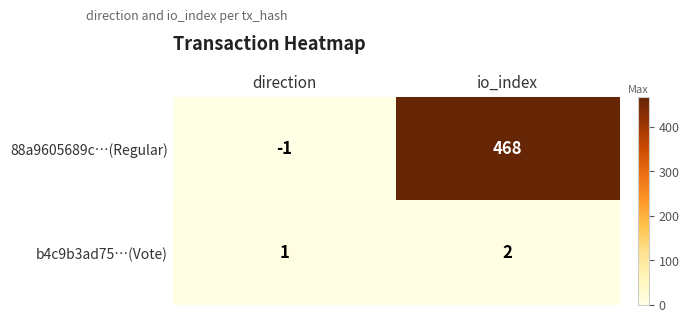

Which series has the largest total across all categories?

88a9605689c…(Regular)